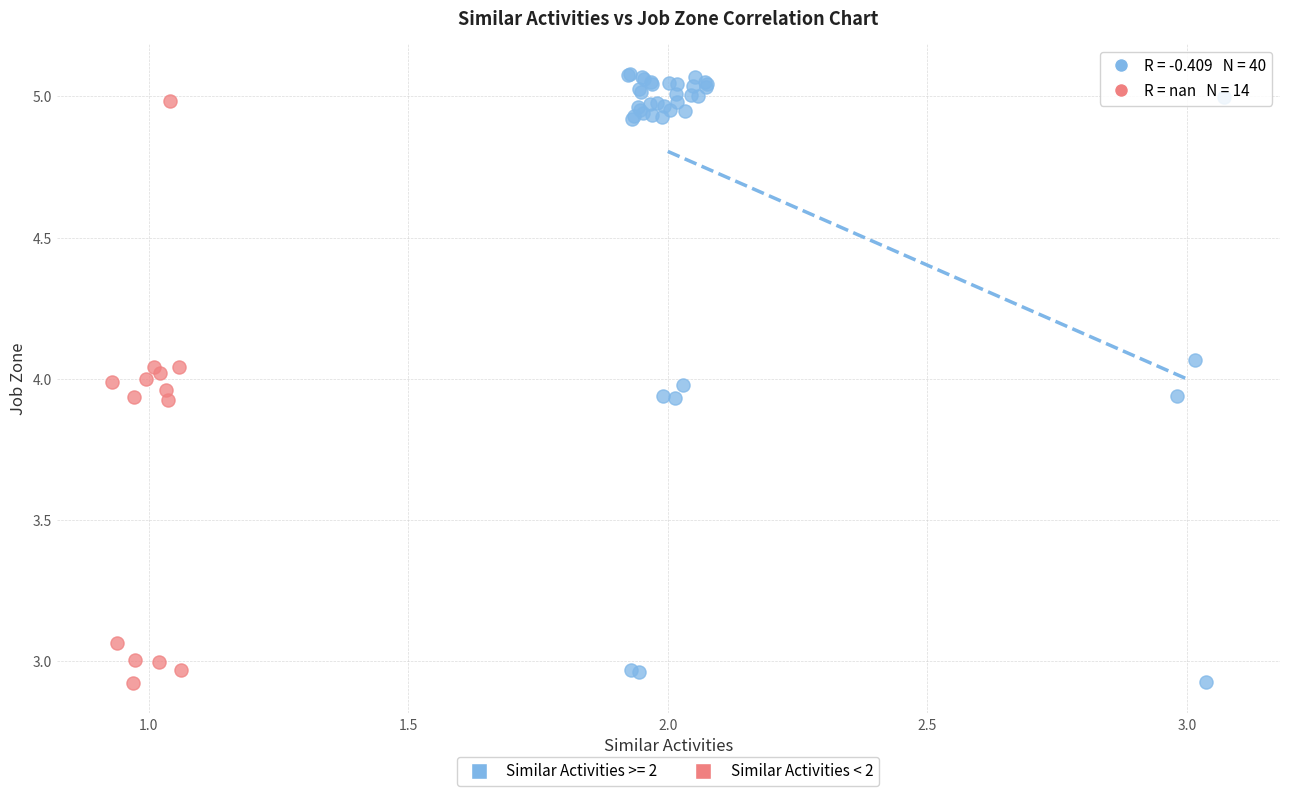

Which series has the widest spread of Y values?

Similar Activities >= 2